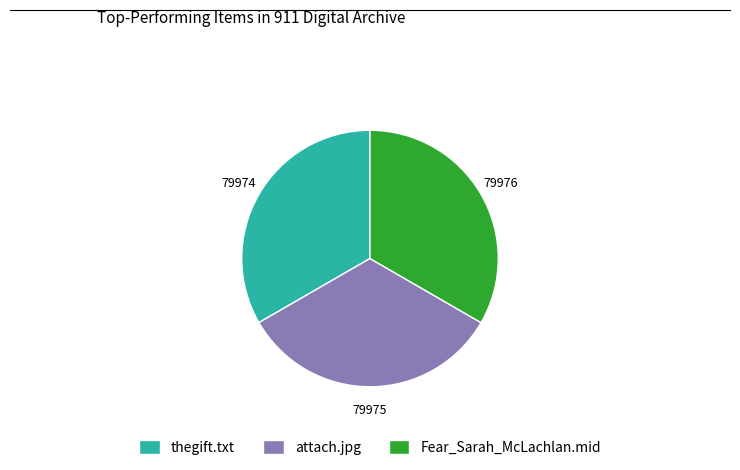

What is the ratio of the value at Fear_Sarah_McLachlan.mid to the value at attach.jpg?

1.0